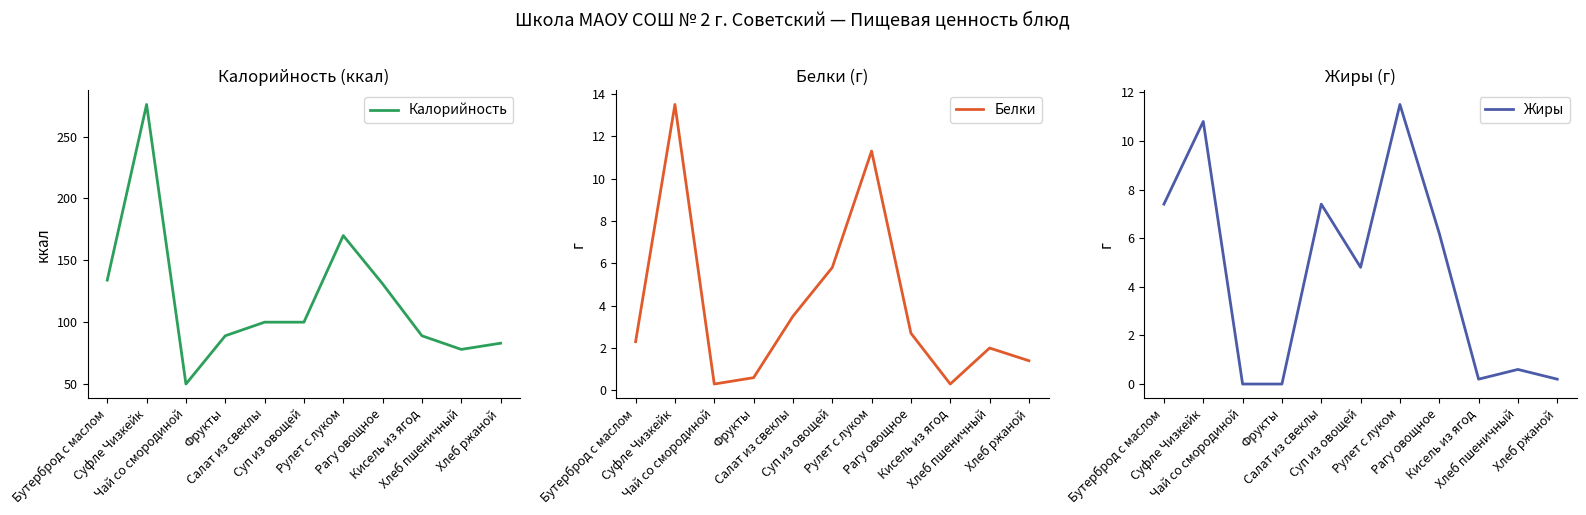

Reading left to right, extract all data points from this chart.

Калорийность: Бутерброд с маслом=134.0	Суфле Чизкейк=276.0	Чай со смородиной=50.0	Фрукты=89.0	Салат из свеклы=100.0	Суп из овощей=100.0	Рулет с луком=170.0	Рагу овощное=131.0	Кисель из ягод=89.0	Хлеб пшеничный=78.0	Хлеб ржаной=83.0
Белки: Бутерброд с маслом=2.3	Суфле Чизкейк=13.5	Чай со смородиной=0.3	Фрукты=0.6	Салат из свеклы=3.5	Суп из овощей=5.8	Рулет с луком=11.3	Рагу овощное=2.7	Кисель из ягод=0.3	Хлеб пшеничный=2.0	Хлеб ржаной=1.4
Жиры: Бутерброд с маслом=7.4	Суфле Чизкейк=10.8	Чай со смородиной=0.0	Фрукты=0.0	Салат из свеклы=7.4	Суп из овощей=4.8	Рулет с луком=11.5	Рагу овощное=6.2	Кисель из ягод=0.2	Хлеб пшеничный=0.6	Хлеб ржаной=0.2